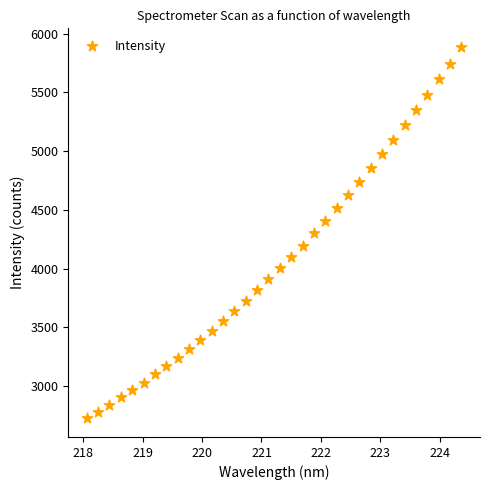

What is the range of X values (max minus min)?

6.3